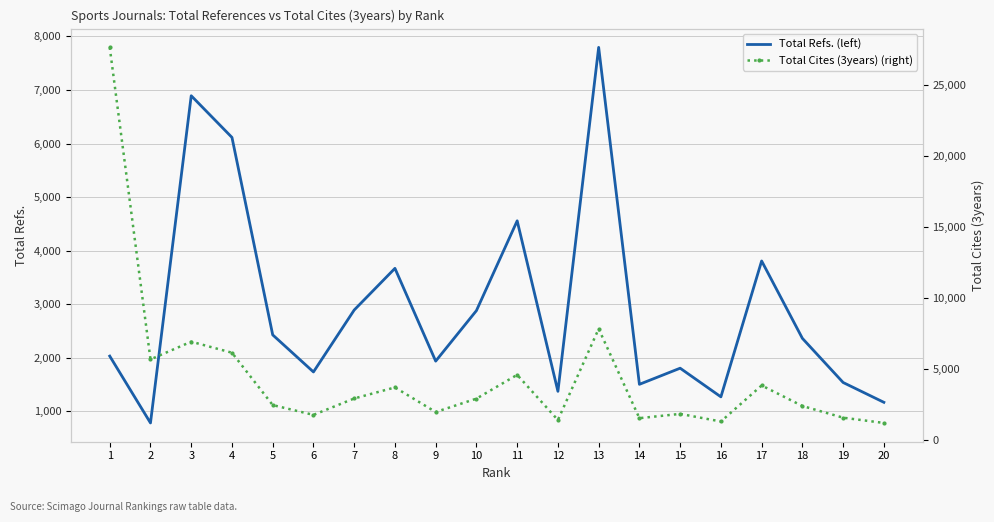

True or false: Total Refs. (left) and Total Cites (3years) (right) intersect in this chart.

False